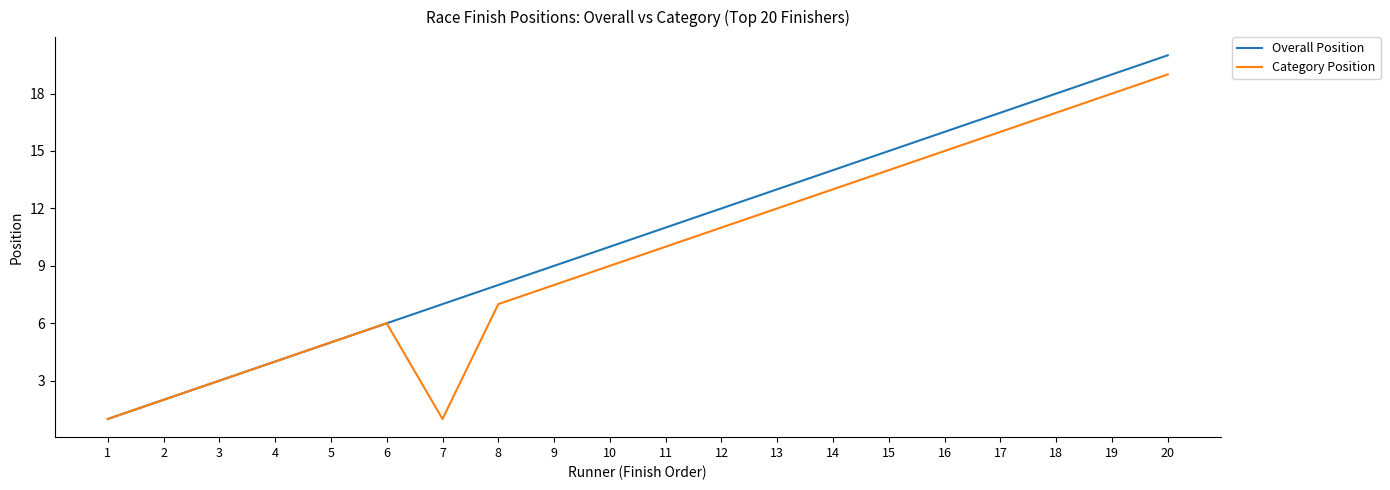

How many values in the Category Position series are below 10?

10